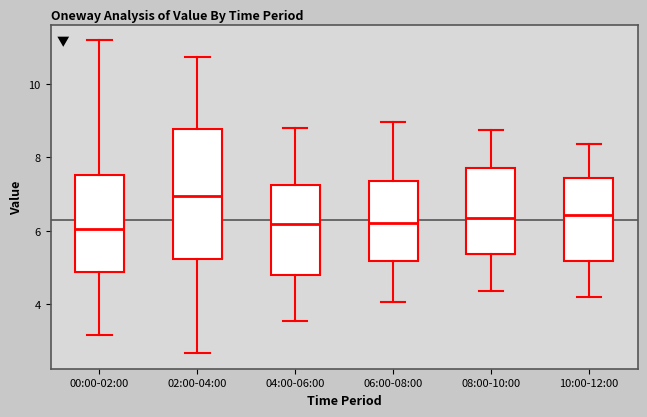

Where does the median line of the box for 08:00-10:00 sit on the y-axis? The values are not printed on the chart, so give them approximately, as read against the axis.

6.4